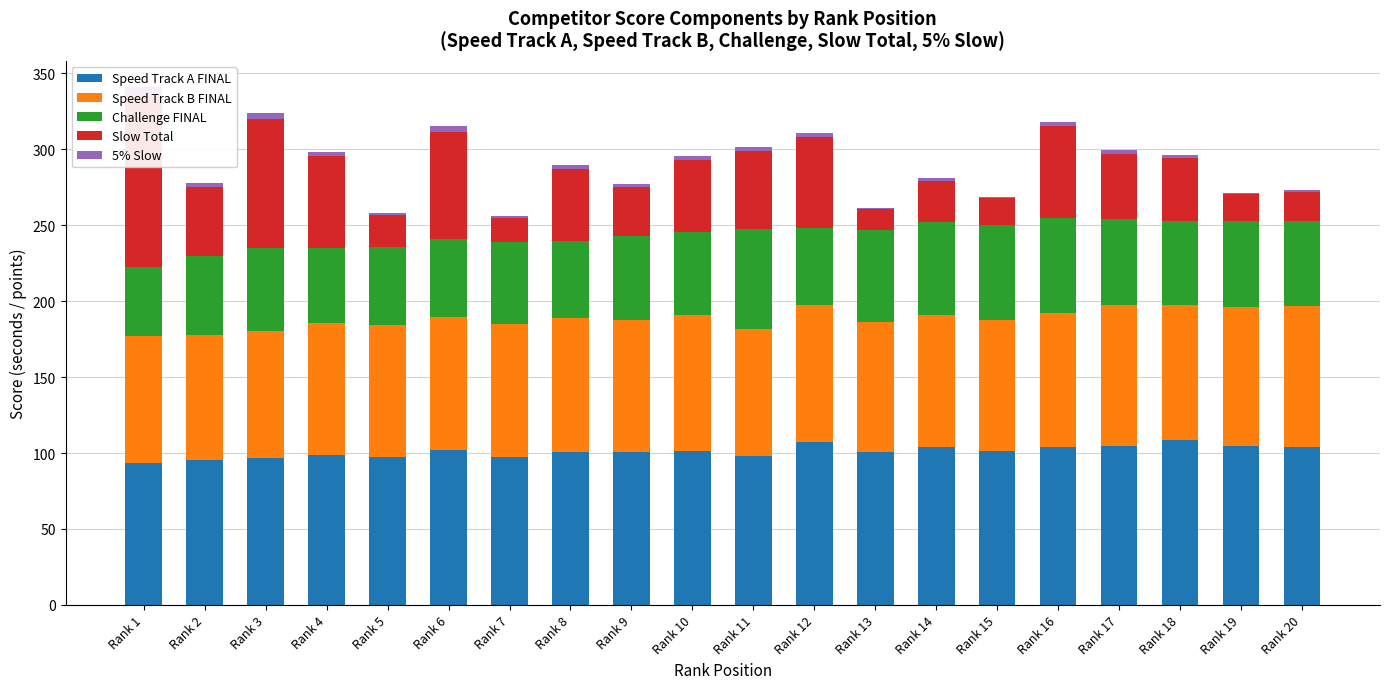

Which series has the largest total across all categories?

Speed Track A FINAL